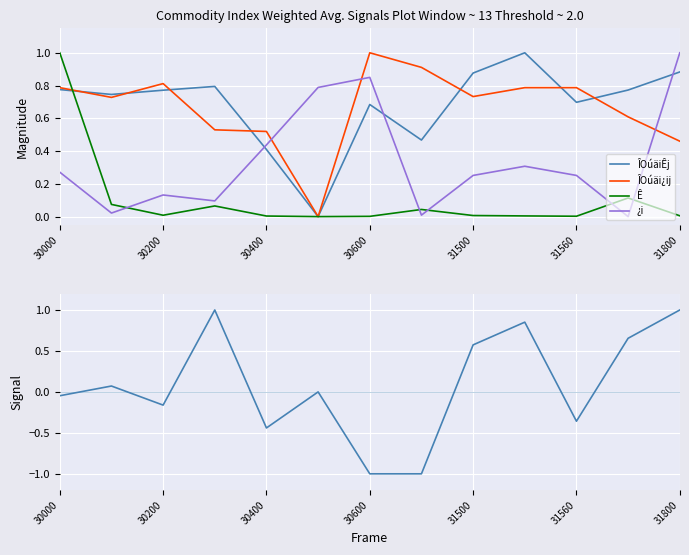

How many data points does each series have?

13